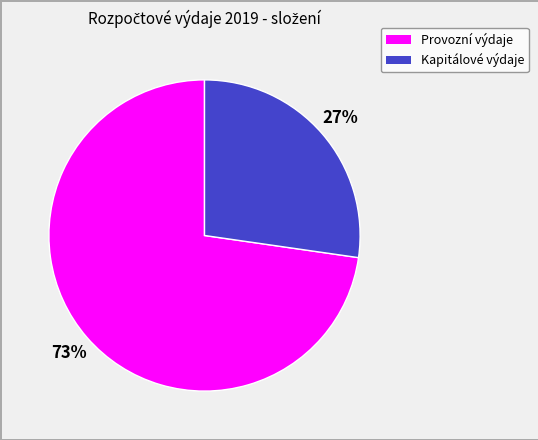

True or false: Provozní výdaje accounts for 73% of the total.

True